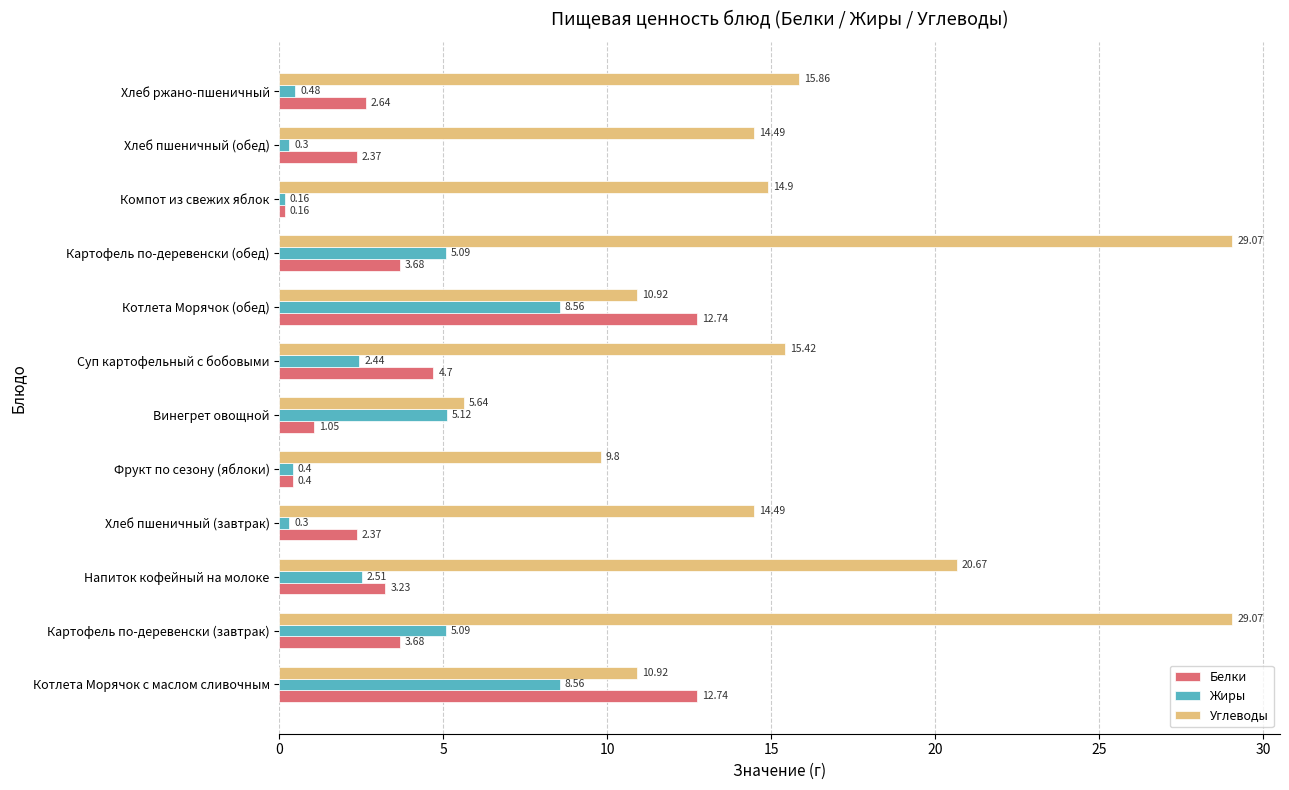

At how many categories does at least one series exceed 8?

11